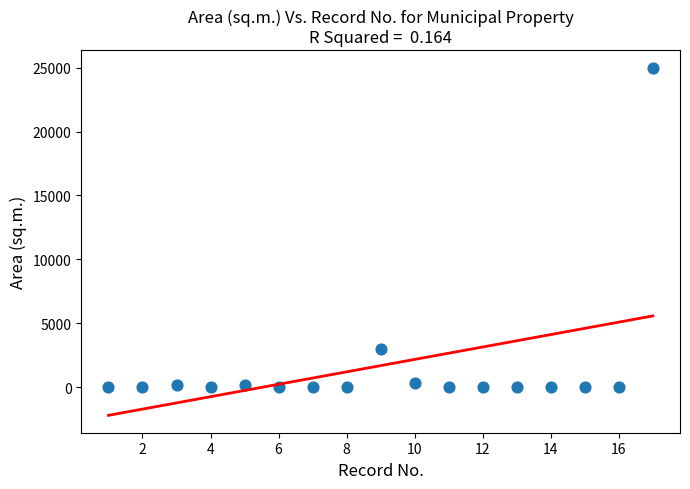

What Y value in the scatter plot is closest to 12502?

3016.9